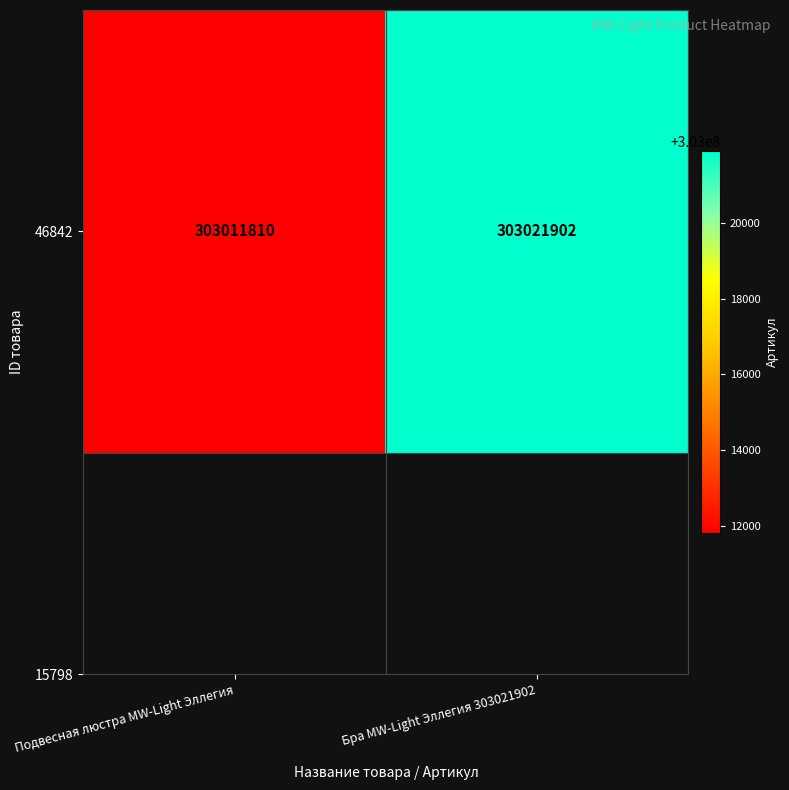

List the labels in order of value, largest first.

Бра MW-Light Эллегия 303021902, Подвесная люстра MW-Light Эллегия